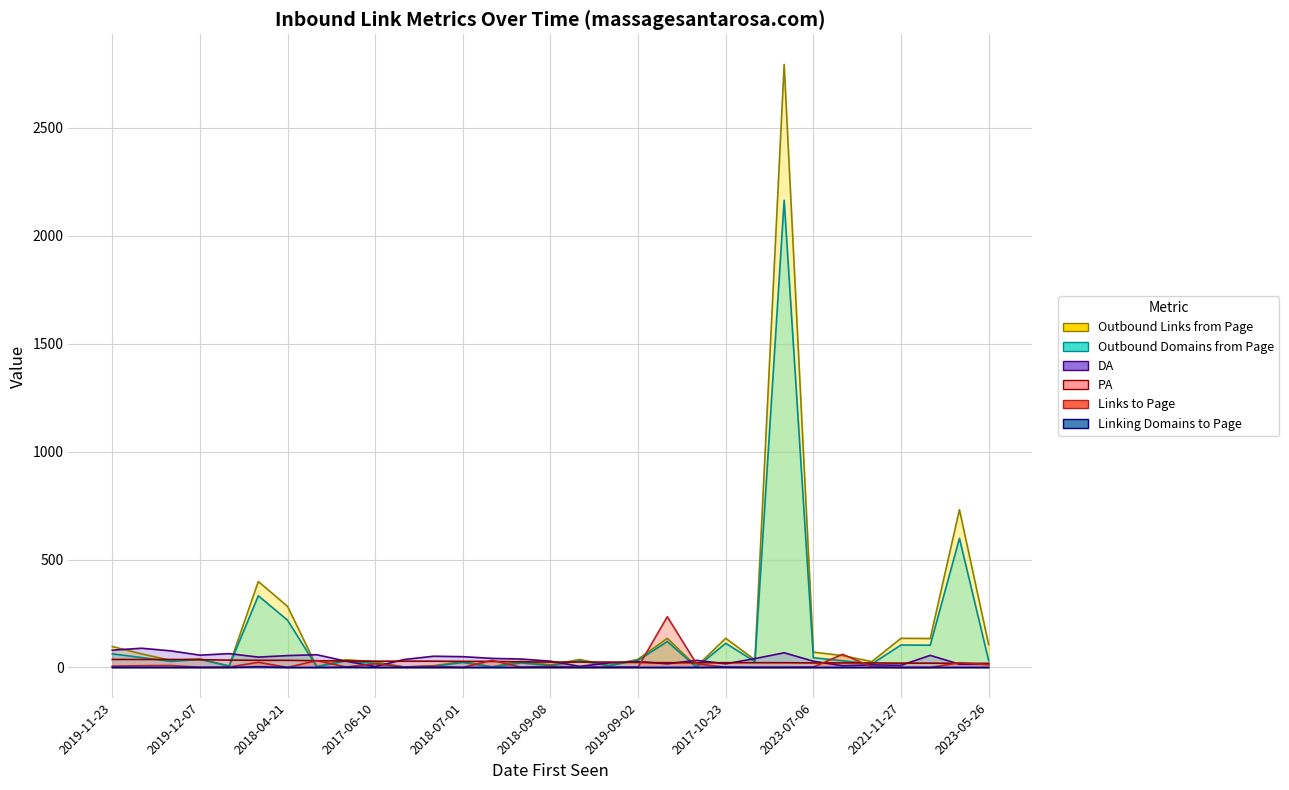

True or false: PA and Linking Domains to Page cross at least once.

False